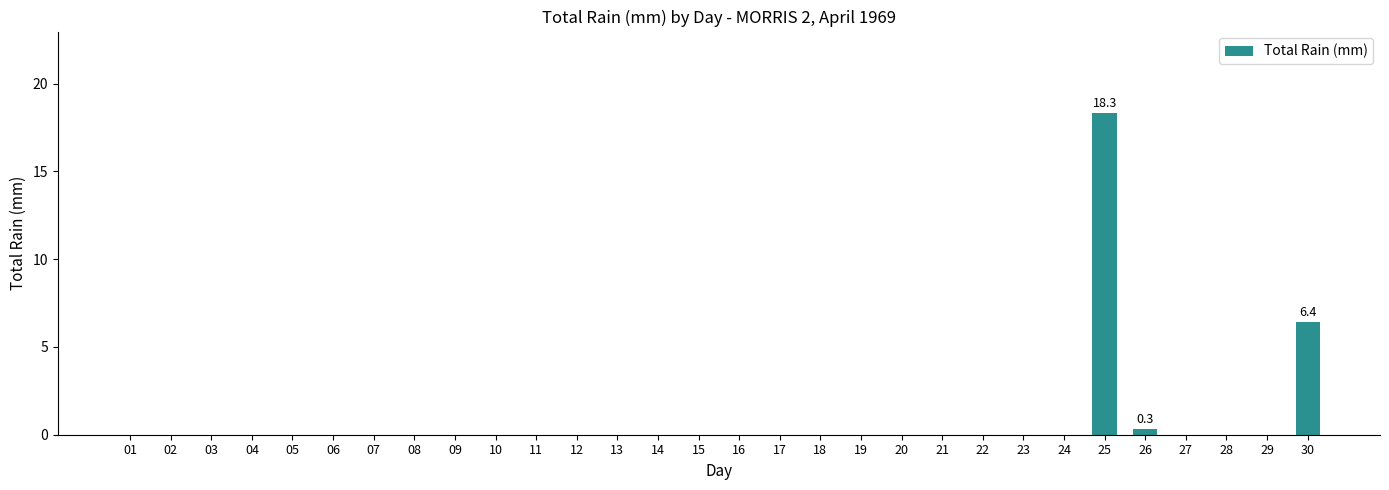

Does the chart contain stacked bars?

No